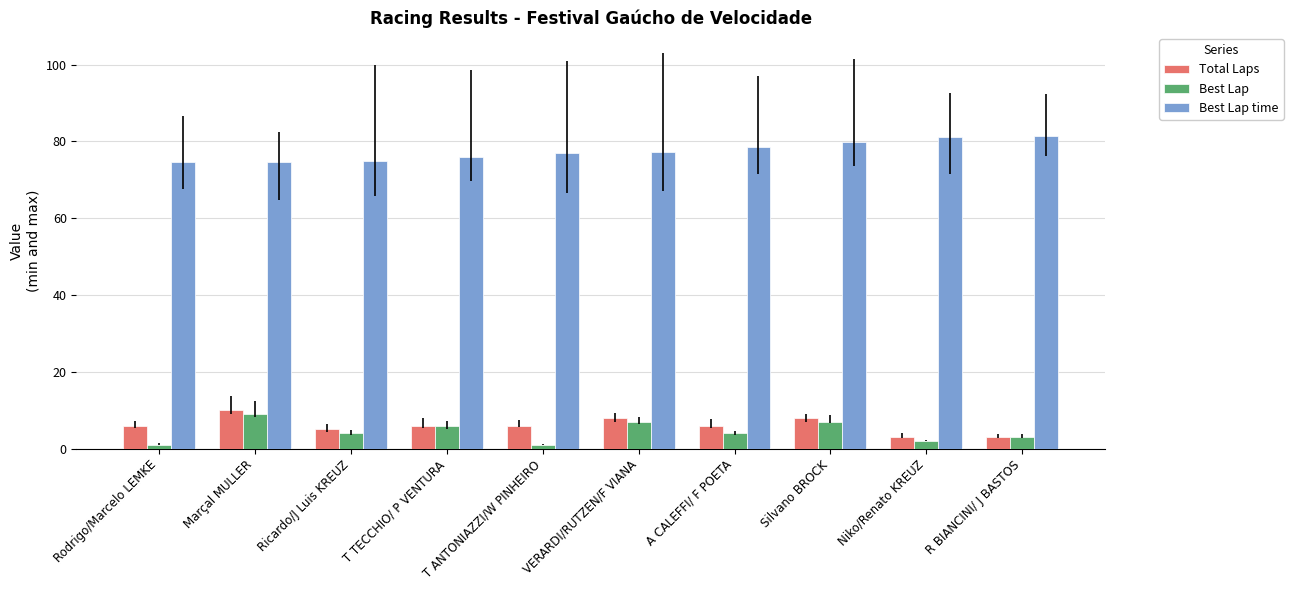

What value does the Best Lap time series have at VERARDI/RUTZEN/F VIANA?

77.3